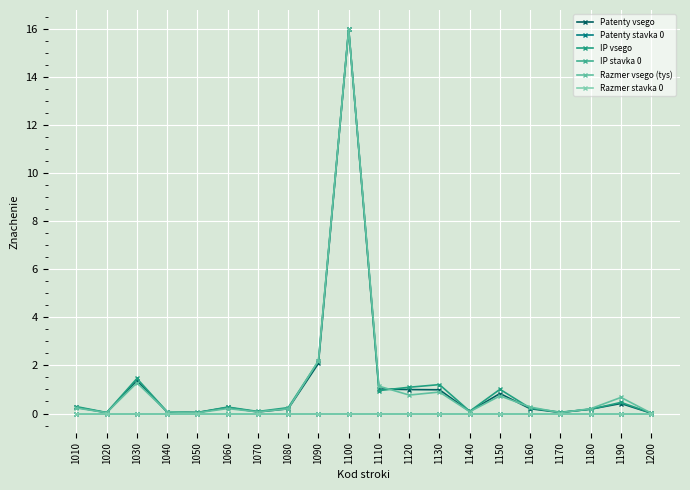

Reading left to right, extract all data points from this chart.

Patenty vsego: 1010=0.3	1020=0.0	1030=1.4	1040=0.1	1050=0.0	1060=0.3	1070=0.1	1080=0.2	1090=2.1	1100=16.0	1110=1.0	1120=1.0	1130=1.0	1140=0.1	1150=0.8	1160=0.2	1170=0.0	1180=0.2	1190=0.4	1200=0.0
Patenty stavka 0: 1010=0.0	1020=0.0	1030=0.0	1040=0.0	1050=0.0	1060=0.0	1070=0.0	1080=0.0	1090=0.0	1100=0.0	1110=0.0	1120=0.0	1130=0.0	1140=0.0	1150=0.0	1160=0.0	1170=0.0	1180=0.0	1190=0.0	1200=0.0
IP vsego: 1010=0.3	1020=0.0	1030=1.5	1040=0.1	1050=0.0	1060=0.3	1070=0.1	1080=0.2	1090=2.2	1100=16.0	1110=1.0	1120=1.1	1130=1.2	1140=0.1	1150=1.0	1160=0.2	1170=0.1	1180=0.2	1190=0.5	1200=0.0
IP stavka 0: 1010=0.0	1020=0.0	1030=0.0	1040=0.0	1050=0.0	1060=0.0	1070=0.0	1080=0.0	1090=0.0	1100=0.0	1110=0.0	1120=0.0	1130=0.0	1140=0.0	1150=0.0	1160=0.0	1170=0.0	1180=0.0	1190=0.0	1200=0.0
Razmer vsego (tys): 1010=0.2	1020=0.0	1030=1.3	1040=0.1	1050=0.0	1060=0.2	1070=0.1	1080=0.2	1090=2.2	1100=16.0	1110=1.1	1120=0.8	1130=0.9	1140=0.1	1150=0.7	1160=0.3	1170=0.0	1180=0.2	1190=0.7	1200=0.0
Razmer stavka 0: 1010=0.0	1020=0.0	1030=0.0	1040=0.0	1050=0.0	1060=0.0	1070=0.0	1080=0.0	1090=0.0	1100=0.0	1110=0.0	1120=0.0	1130=0.0	1140=0.0	1150=0.0	1160=0.0	1170=0.0	1180=0.0	1190=0.0	1200=0.0